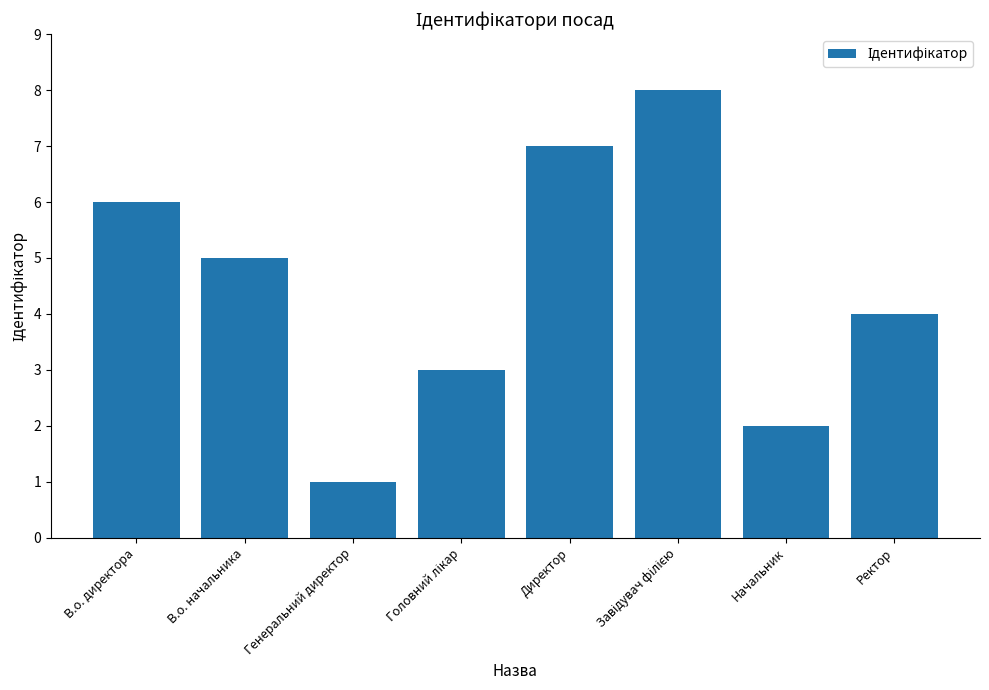

What is the change in value from В.о. начальника to Генеральний директор?

-4